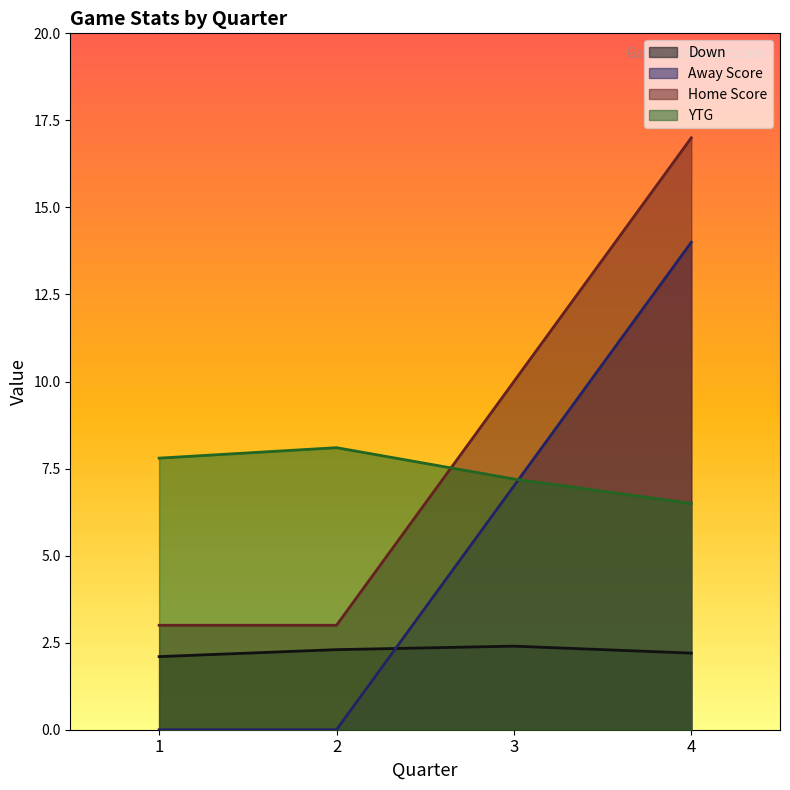

How many intersections are there between Away Score and Down?

1